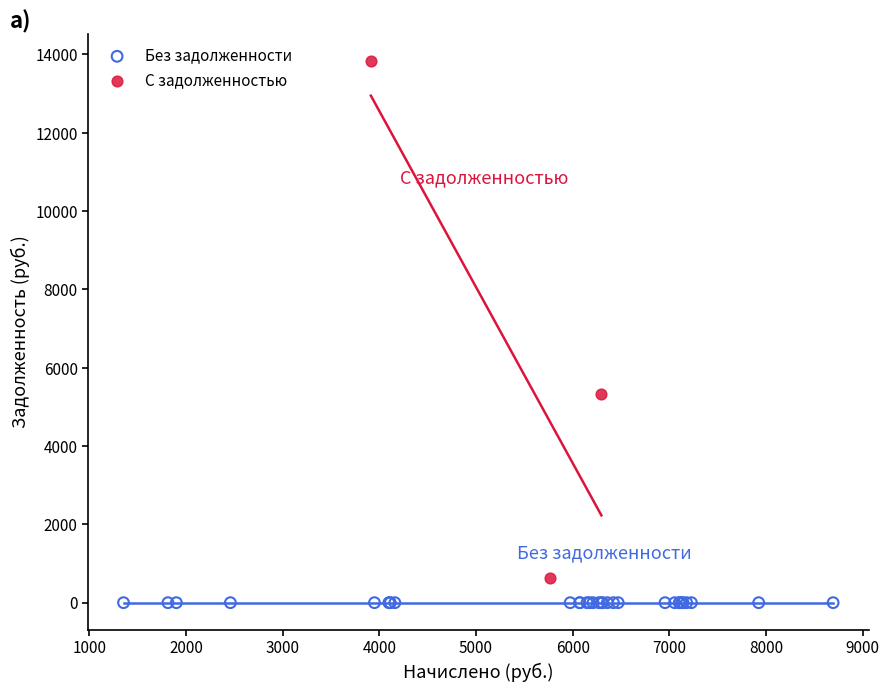

Which series reaches the minimum Y coordinate?

Без задолженности